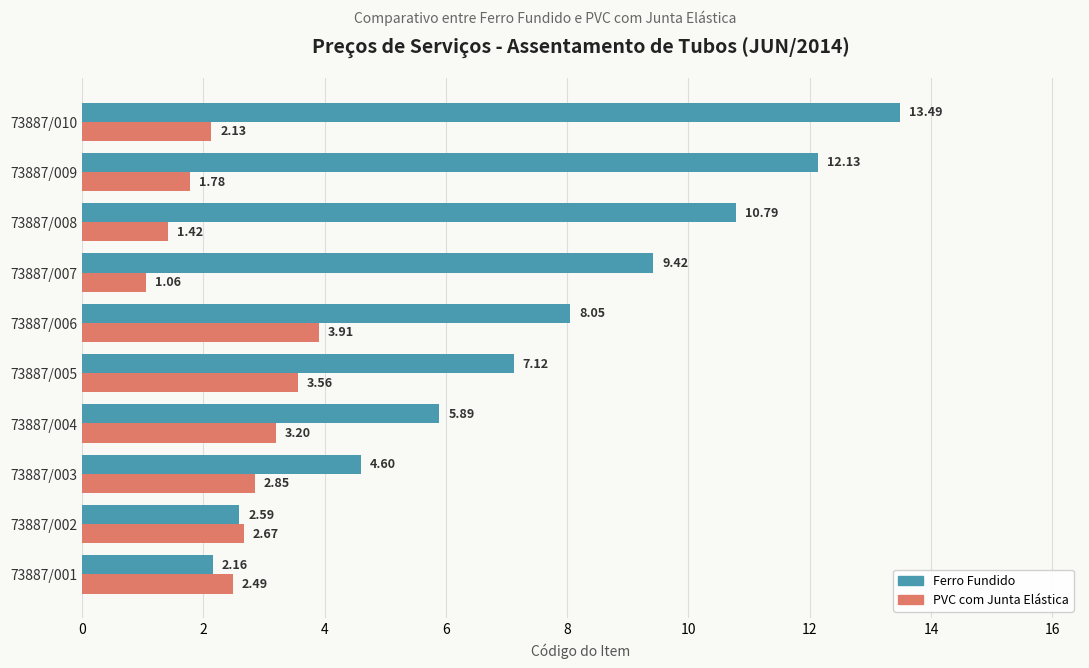

What is the total value across all series at 73887/002?

5.3